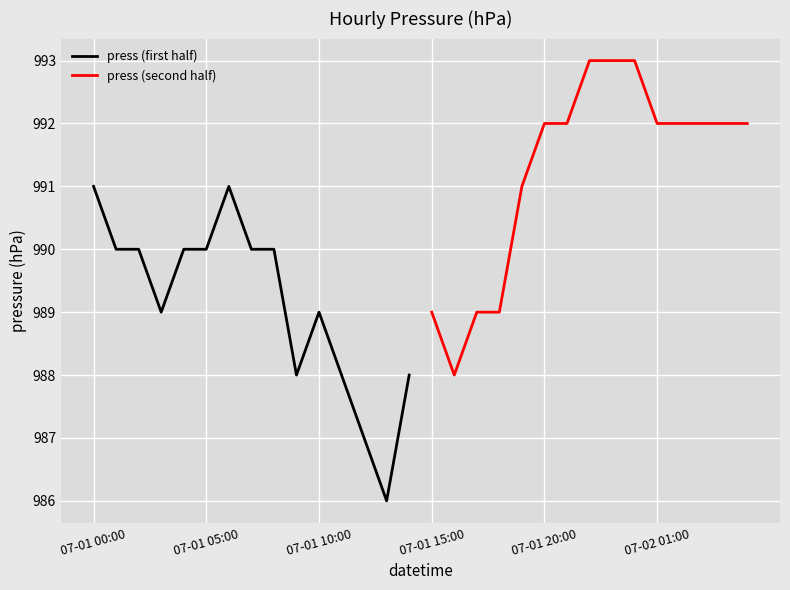

True or false: press (first half) has a value of 991 at 07-01 00:00.

True